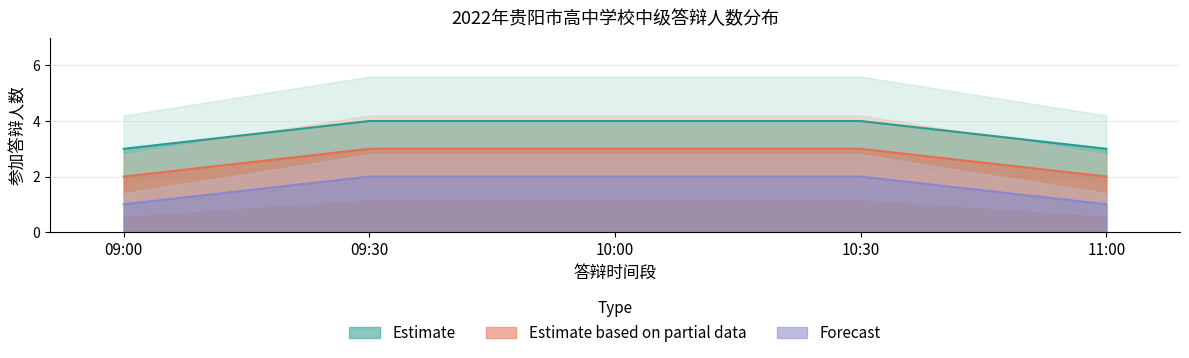

How many Forecast values are between 1 and 2?

5